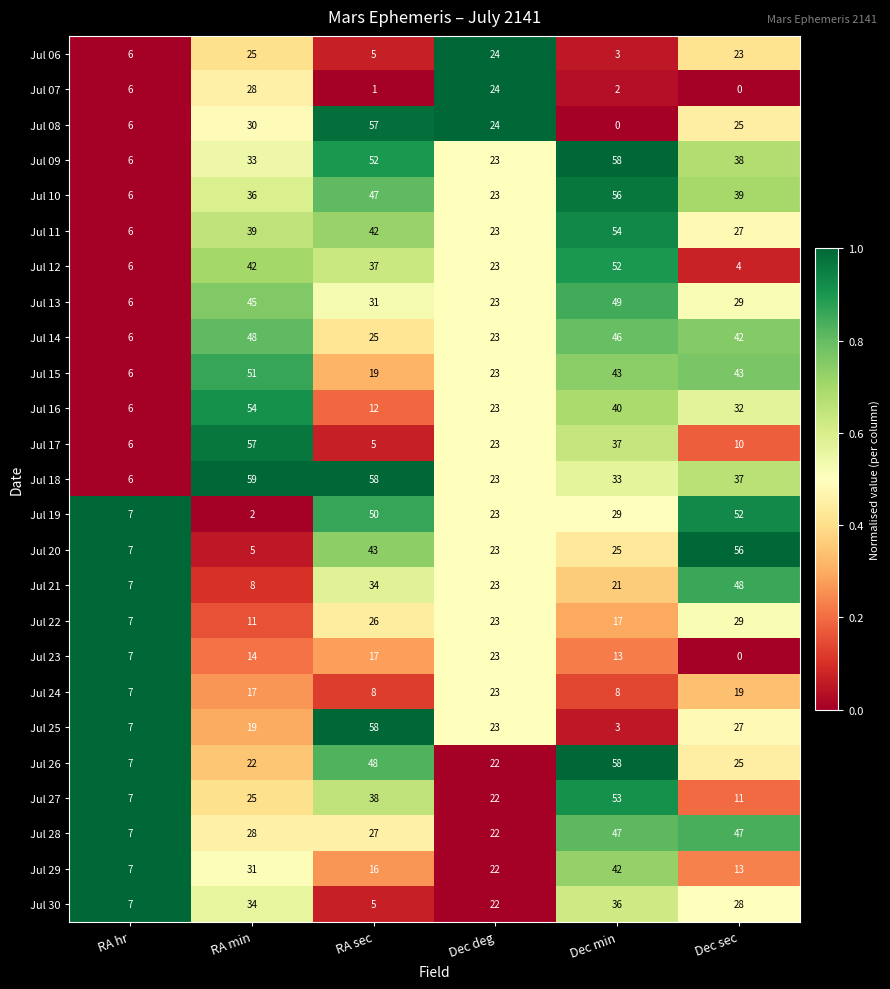

Is it true that Jul 23 equals 13 at Dec min?

True